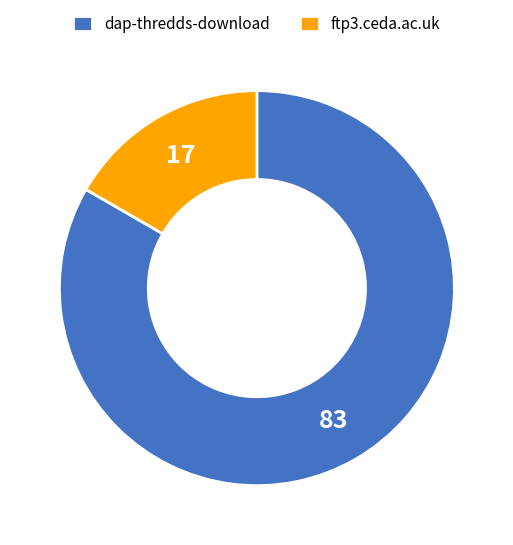

Is it true that dap-thredds-download is 97% of the pie?

False